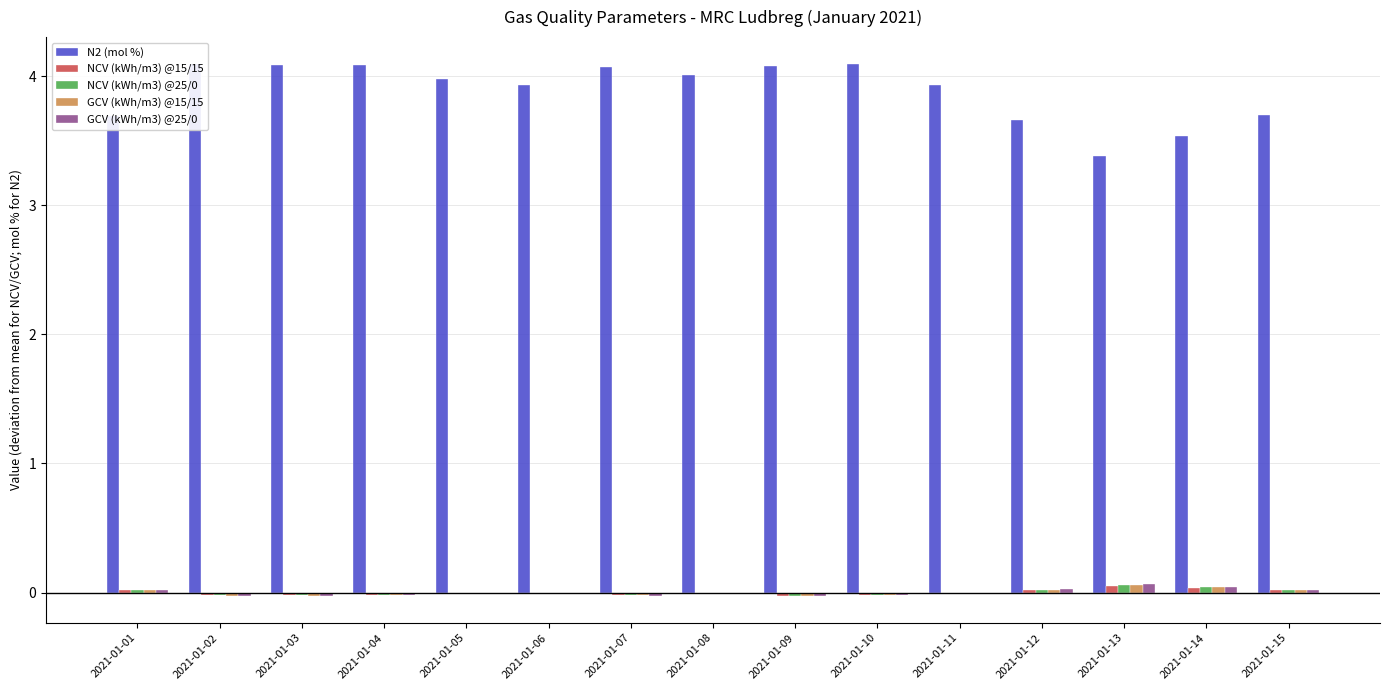

What is the greatest value displayed?

4.1